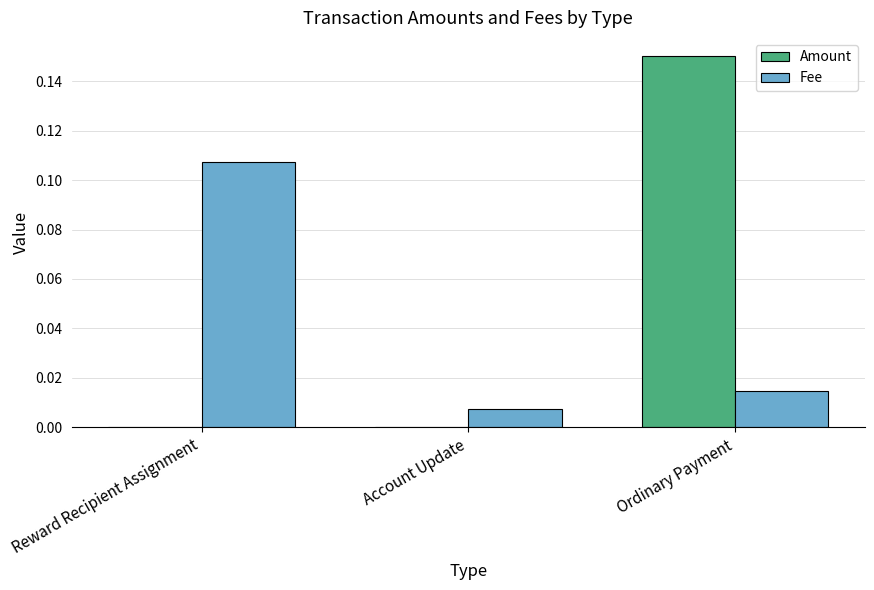

Which series changed the most between Reward Recipient Assignment and Ordinary Payment?

Amount